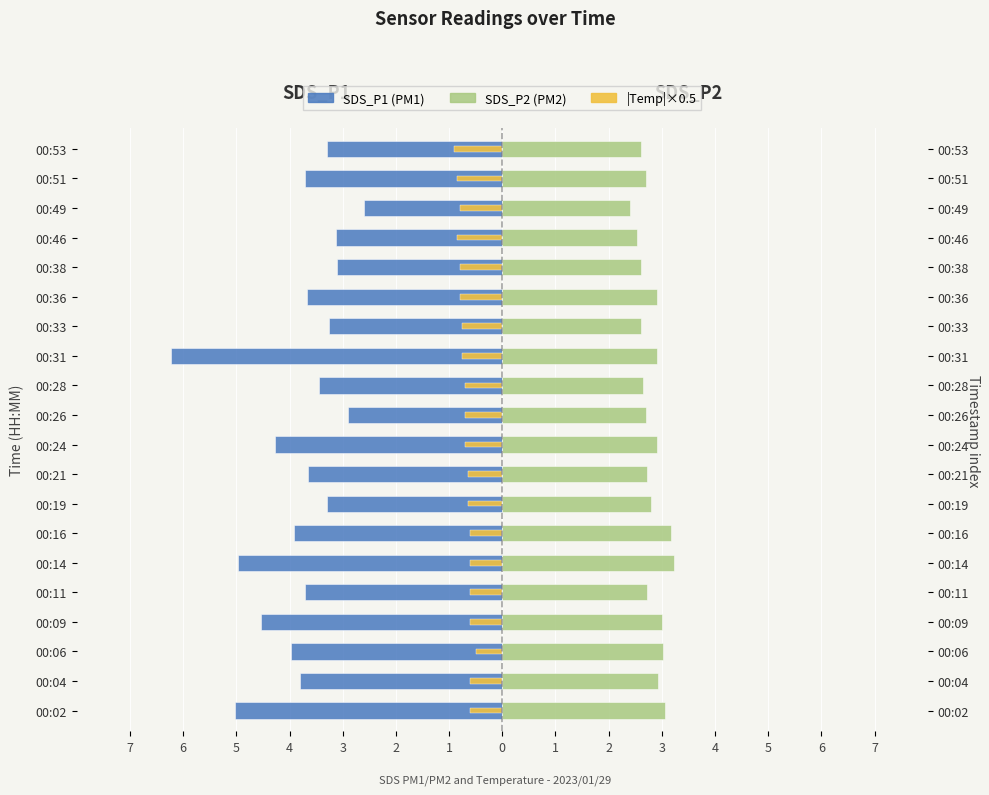

At how many categories does at least one series exceed 0?

20